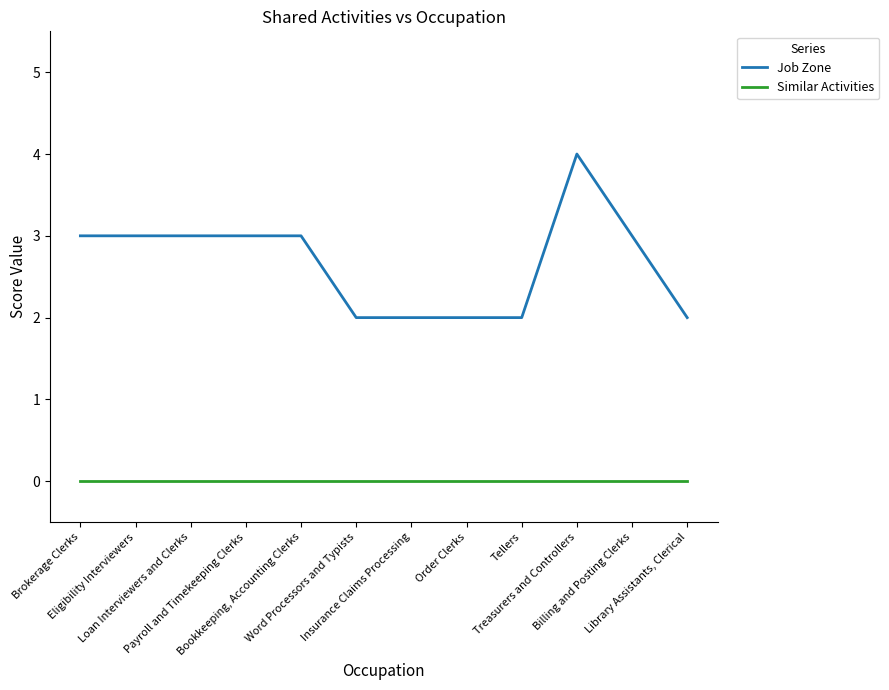

True or false: Similar Activities and Job Zone intersect in this chart.

False